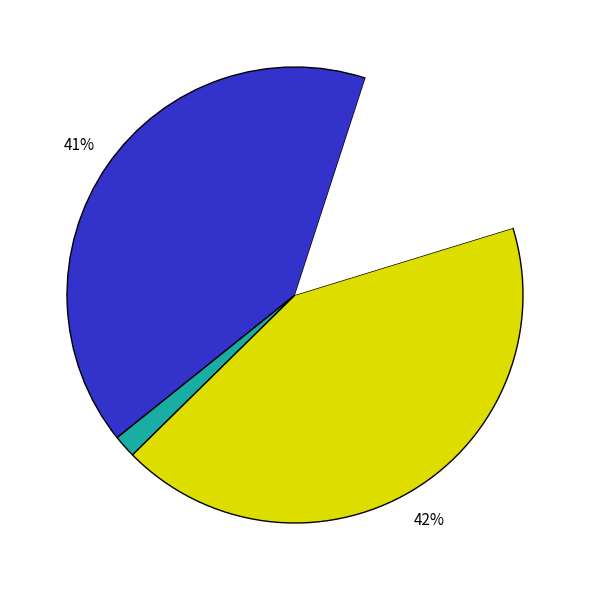

How many slices are in this pie chart?

4